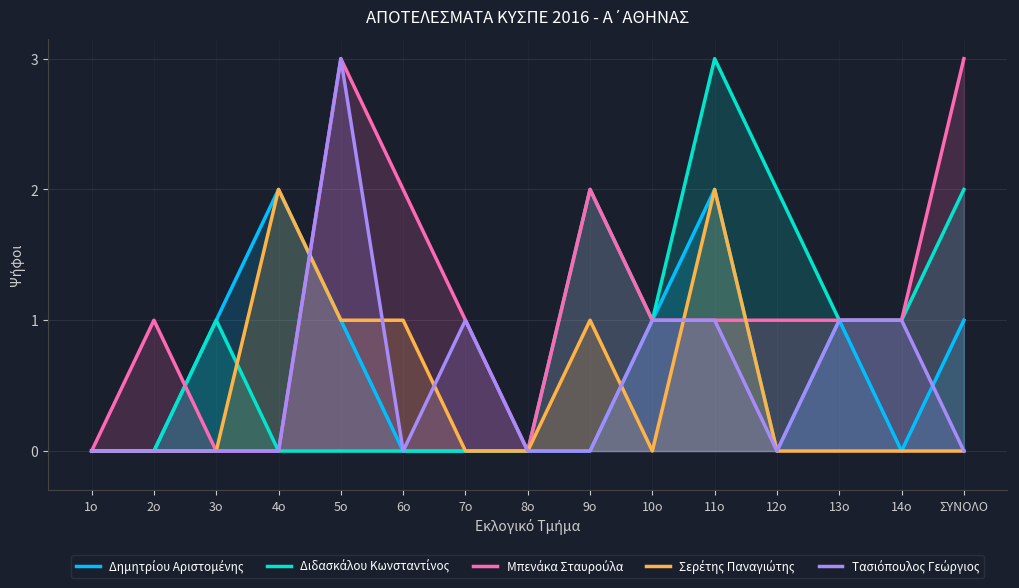

True or false: Δημητρίου Αριστομένης and Τασιόπουλος Γεώργιος intersect in this chart.

True